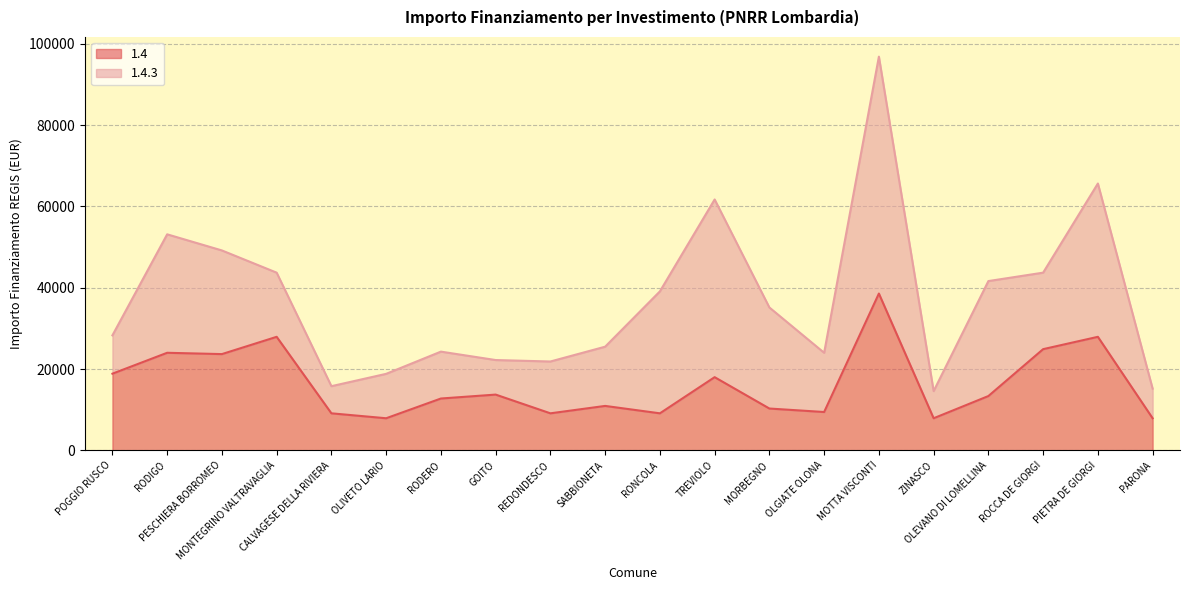

What is the sum of the values at SABBIONETA and OLEVANO DI LOMELLINA?

24280